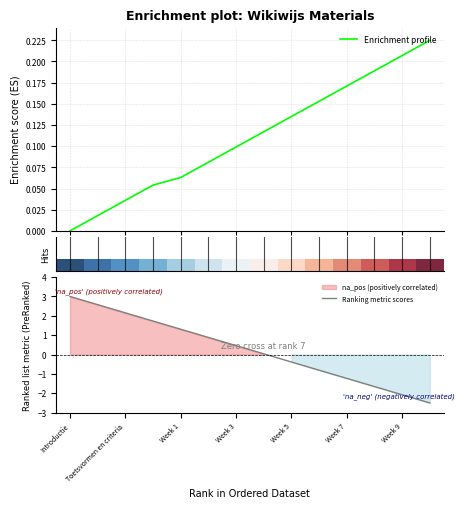

What is the minimum value for Ranking metric scores?

-2.5